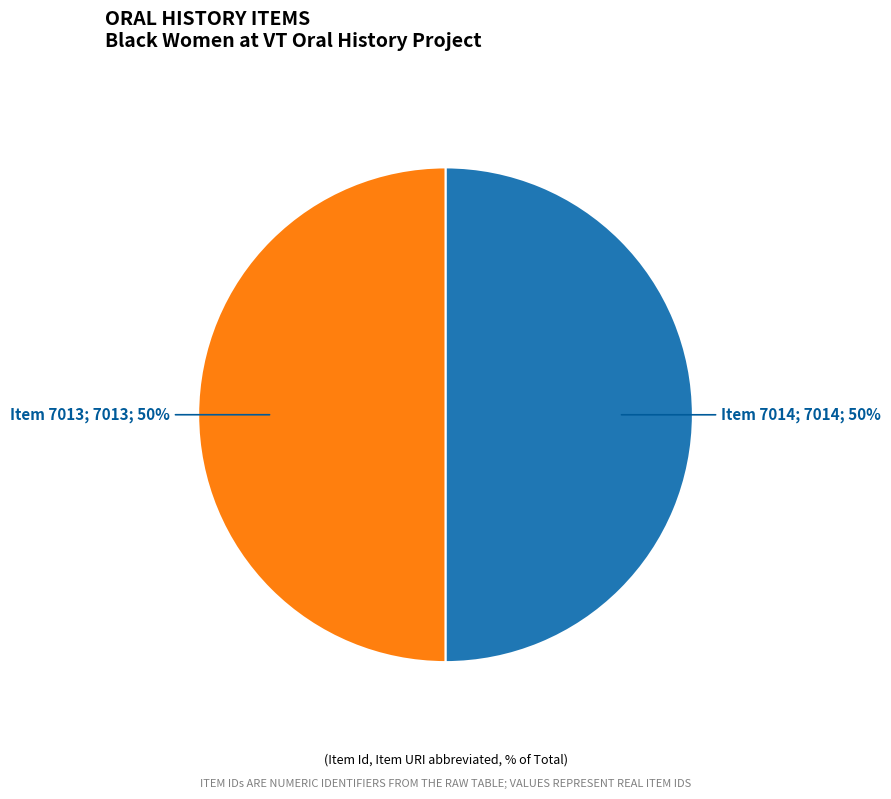

To the nearest percent, what is the average slice percentage?

50%